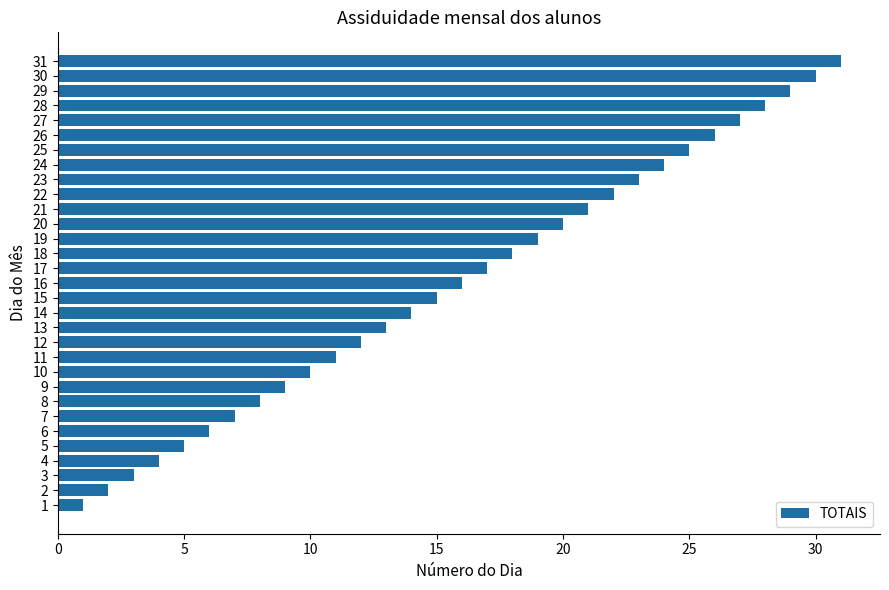

Which has a higher value, 17 or 21?

21